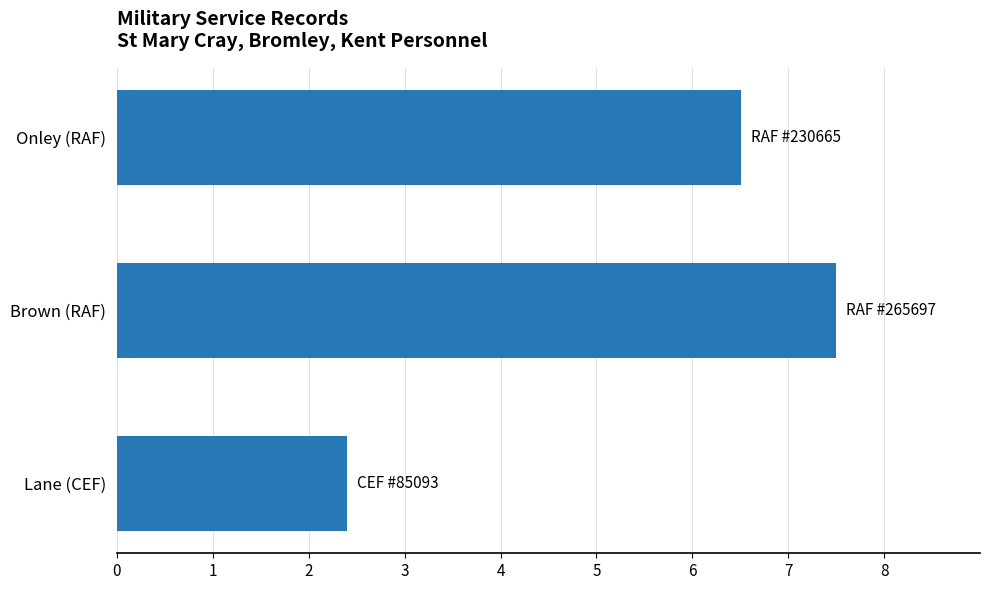

True or false: the data shows 4.5 at Brown (RAF).

False